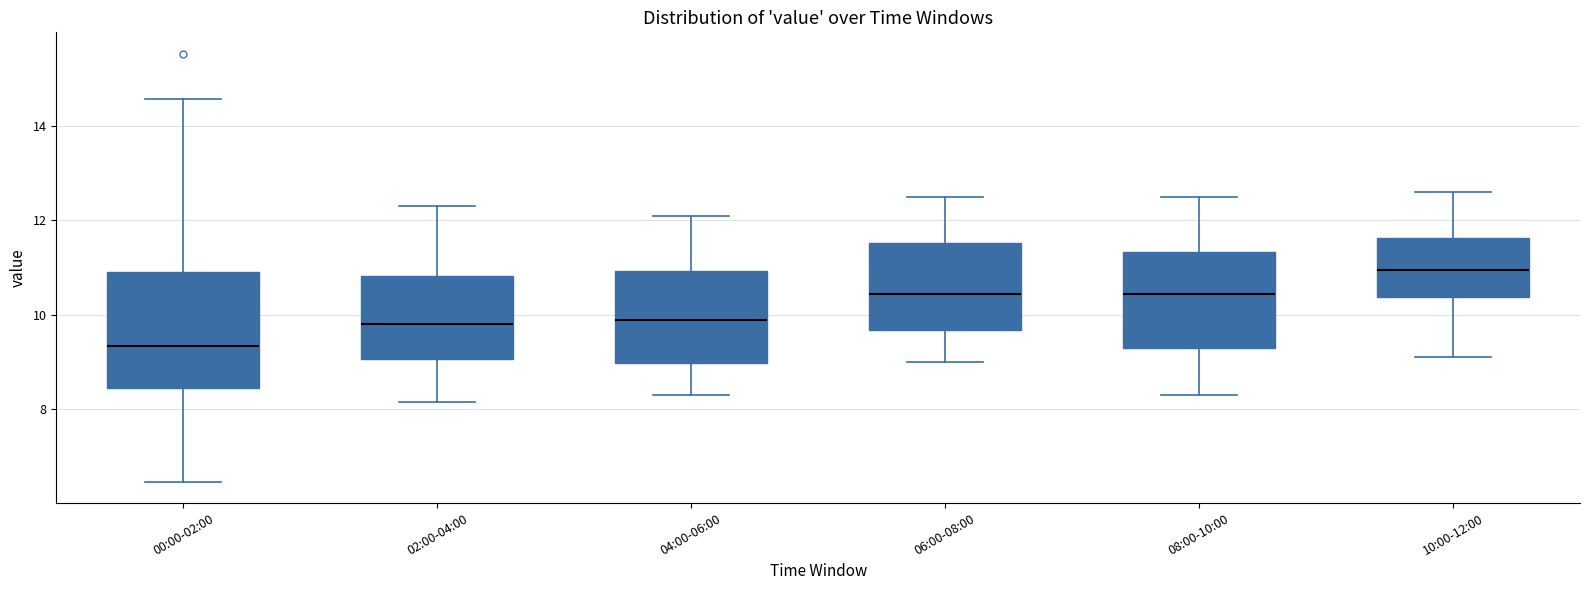

Reading left to right, transcribe this box plot: for each box, give where its median line is, the range the box spans, and where its two whiskers end, as read against the y-axis. The values are not printed on the chart, so give them approximately, as read against the axis.

00:00-02:00: median 9.4, box 8.4 to 11.0, whiskers 6.4 to 14.6
02:00-04:00: median 9.8, box 9.0 to 10.8, whiskers 8.2 to 12.4
04:00-06:00: median 10.0, box 9.0 to 11.0, whiskers 8.4 to 12.2
06:00-08:00: median 10.4, box 9.6 to 11.6, whiskers 9.0 to 12.6
08:00-10:00: median 10.4, box 9.4 to 11.4, whiskers 8.4 to 12.6
10:00-12:00: median 11.0, box 10.4 to 11.6, whiskers 9.2 to 12.6